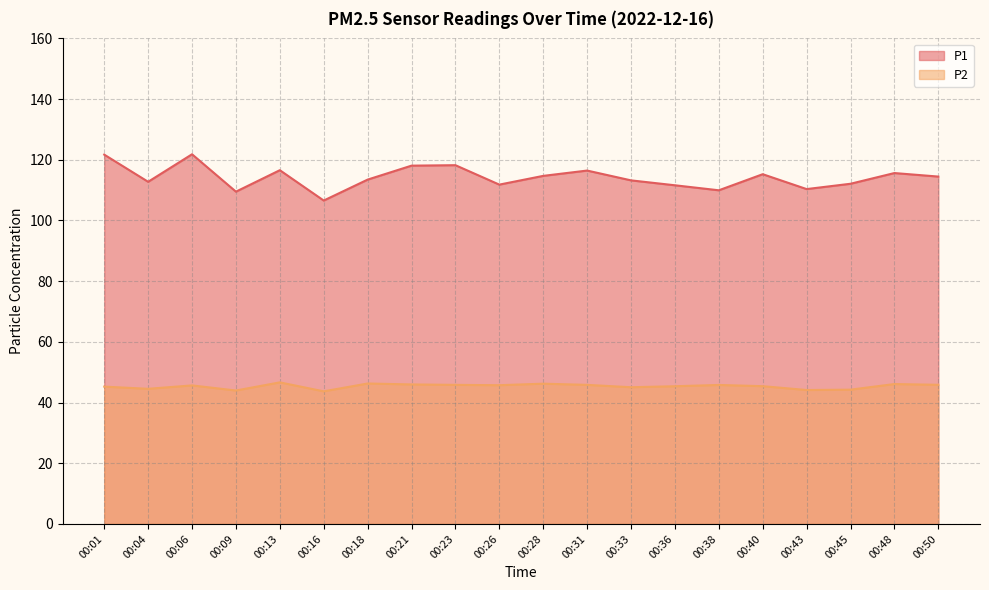

Does the chart display data point markers on the line(s)?

No